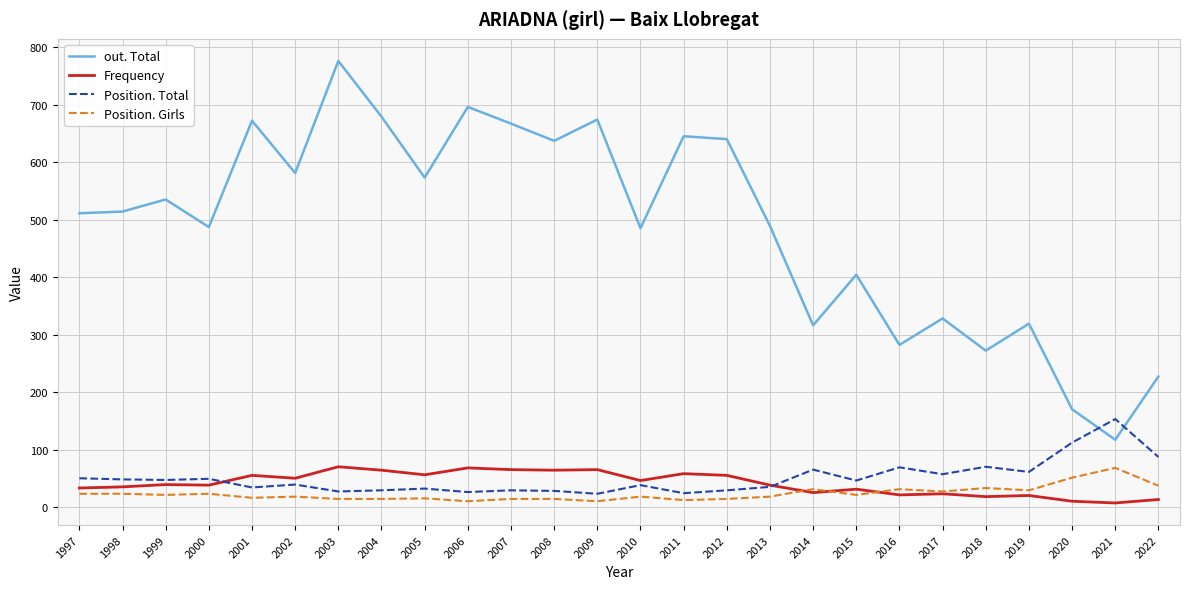

What is the approximate value of Frequency at 2013?

38